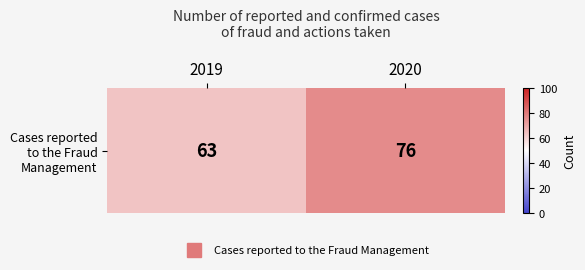

What is the greatest value displayed?

76